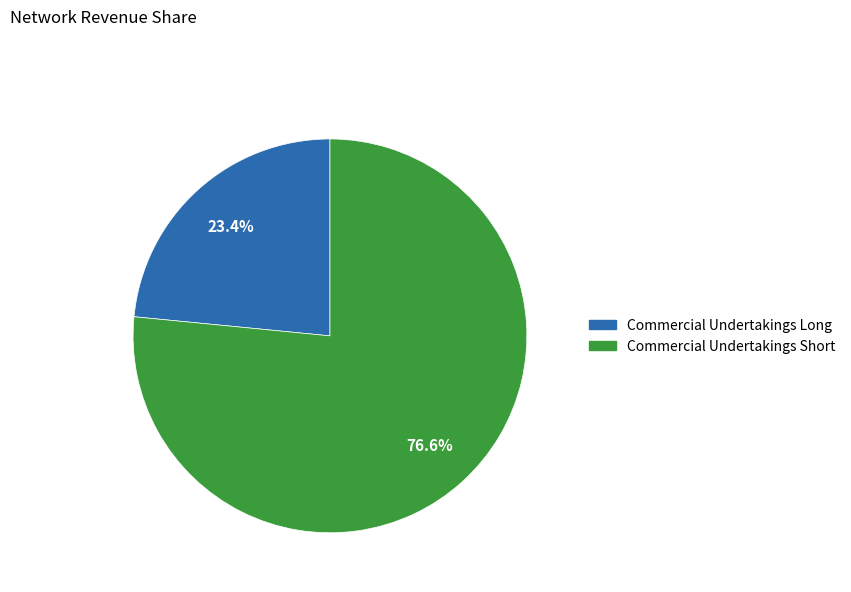

Does any single category account for the majority?

Yes